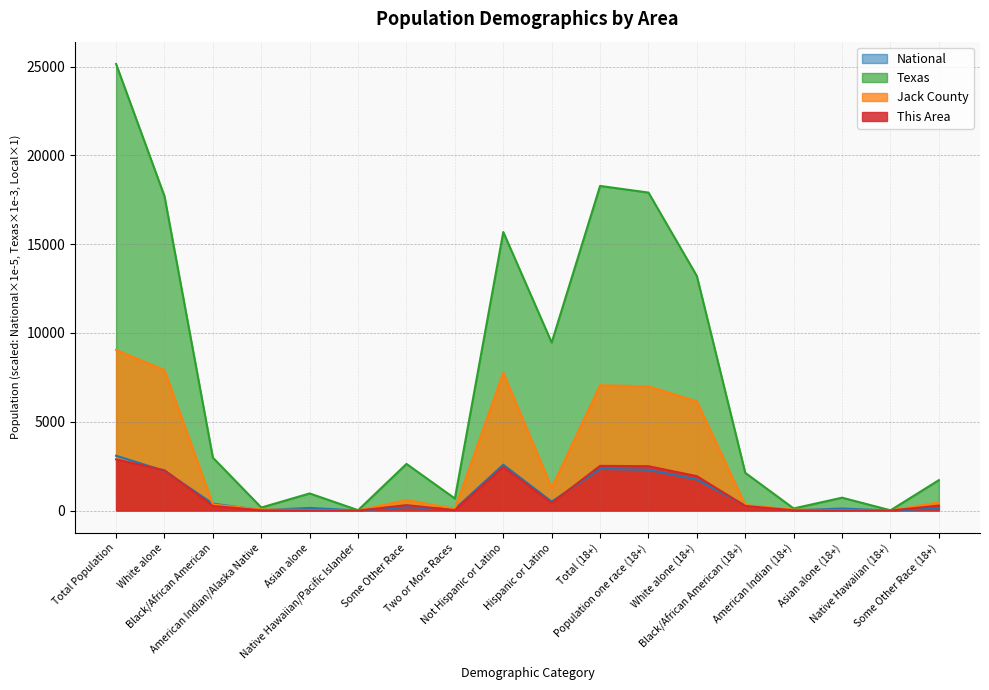

Reading right to left, extract all data points from this chart.

This Area: 283.0	0.0	4.0	13.0	262.0	1937.0	2499.0	2518.0	428.0	2455.0	25.0	307.0	0.0	4.0	14.0	263.0	2270.0	2883.0
Jack County: 458.0	1.0	27.0	50.0	315.0	6146.0	6997.0	7052.0	1283.0	7761.0	95.0	600.0	3.0	31.0	62.0	340.0	7913.0	9044.0
Texas: 1714.8	15.2	726.4	119.5	2123.9	13205.6	17905.5	18279.7	9460.9	15684.6	679.0	2628.2	21.7	964.6	171.0	2979.6	17701.6	25145.6
National: 126.5	3.8	114.2	20.4	280.9	1751.3	2297.2	2345.6	504.8	2582.7	90.1	191.1	5.4	146.7	29.3	389.3	2235.5	3087.5